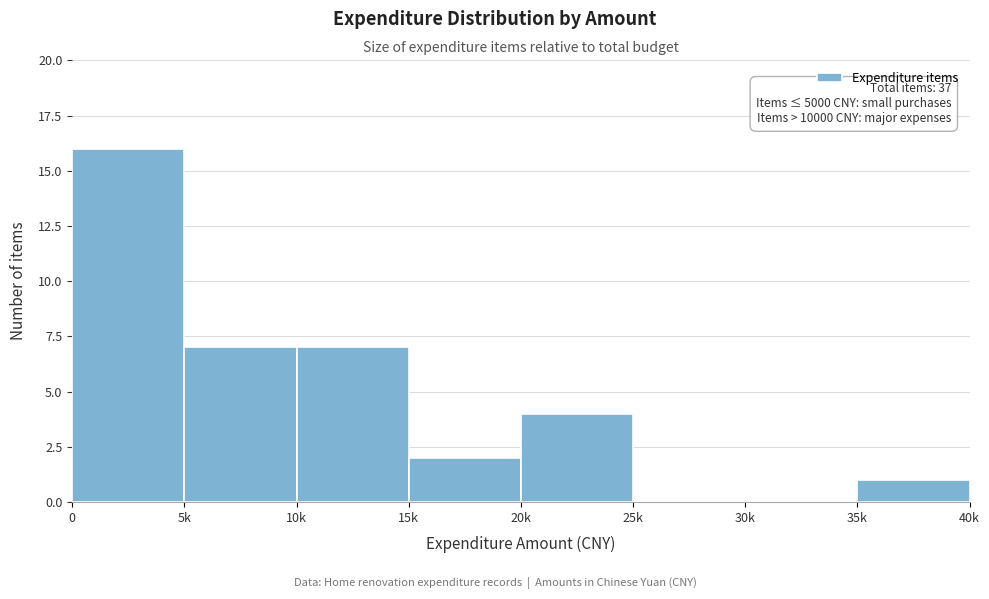

Reading left to right, what are all the values shown in this chart?

0=16	5k=7	10k=7	15k=2	20k=4	25k=0	30k=0	35k=1